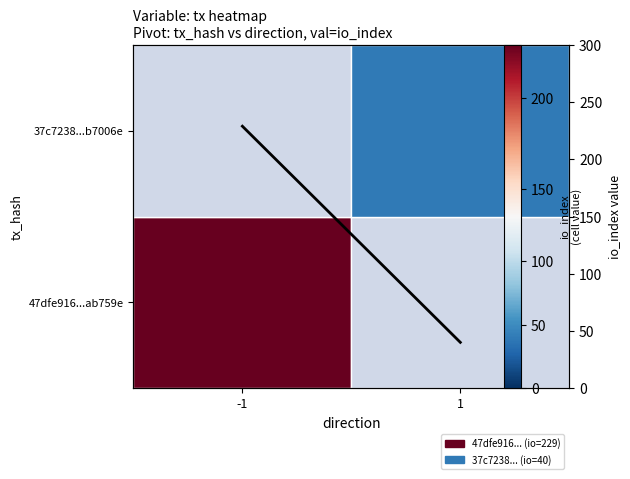

What is the ratio of the value at -1 to the value at 1?

5.7